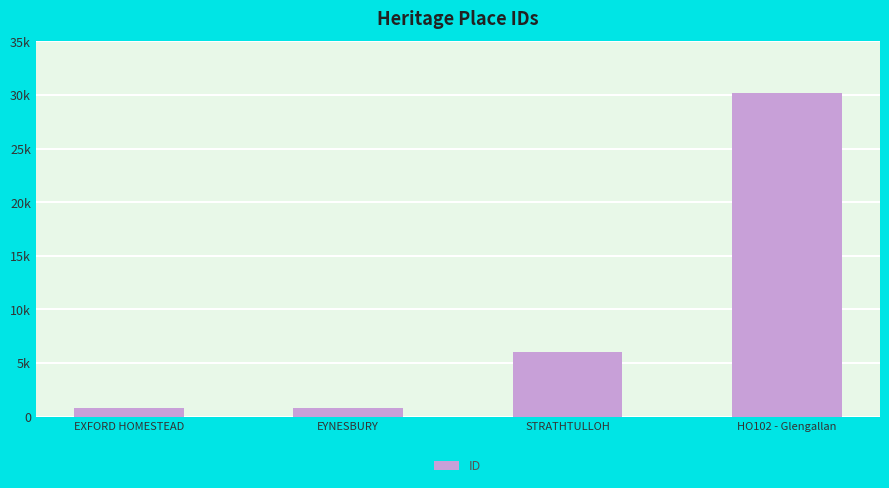

Between EYNESBURY and STRATHTULLOH, which is larger?

STRATHTULLOH